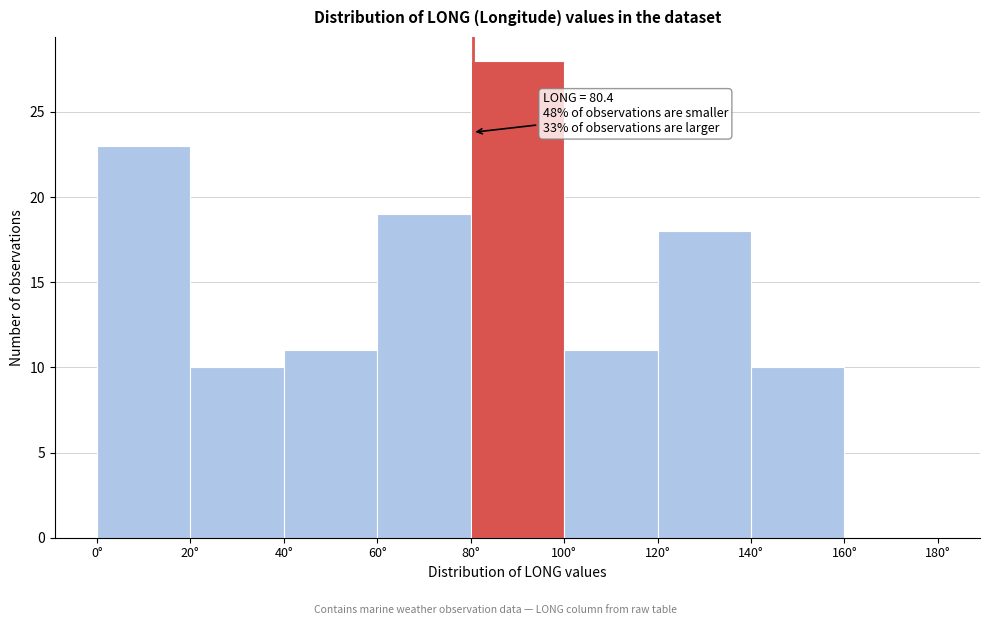

Which range on the x-axis has the tallest bar?

80 to 100